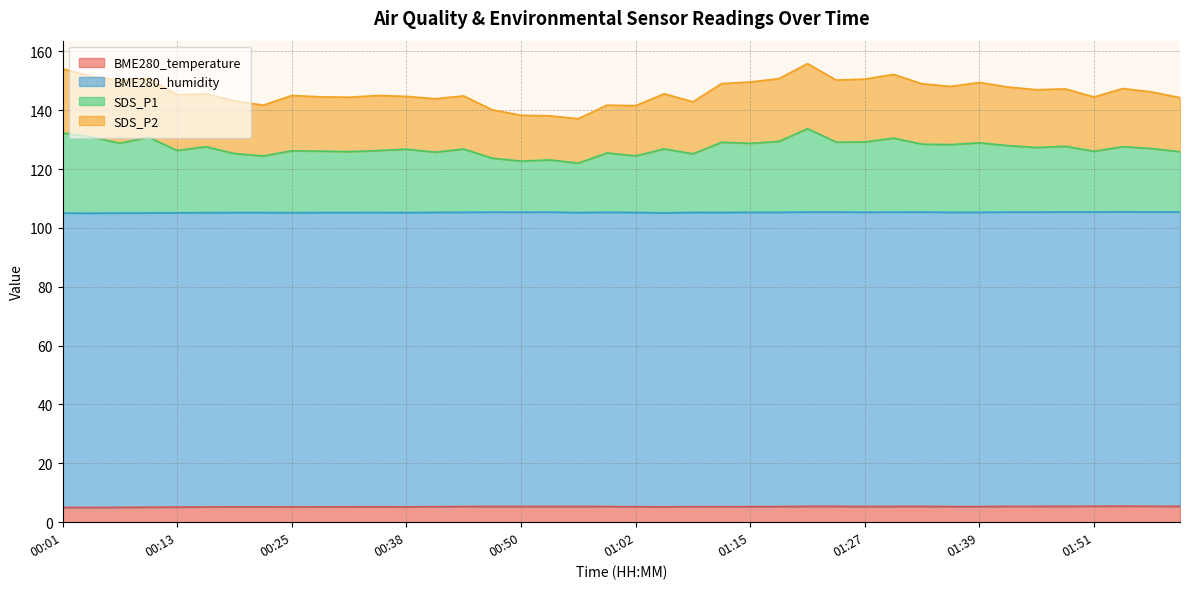

True or false: BME280_temperature and SDS_P1 intersect in this chart.

False